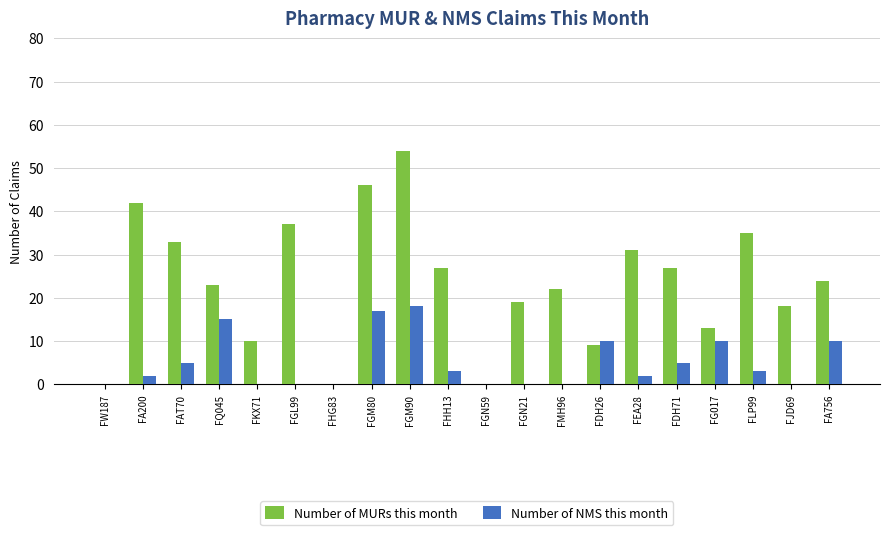

At which category is the sum across all series the highest?

FGM90